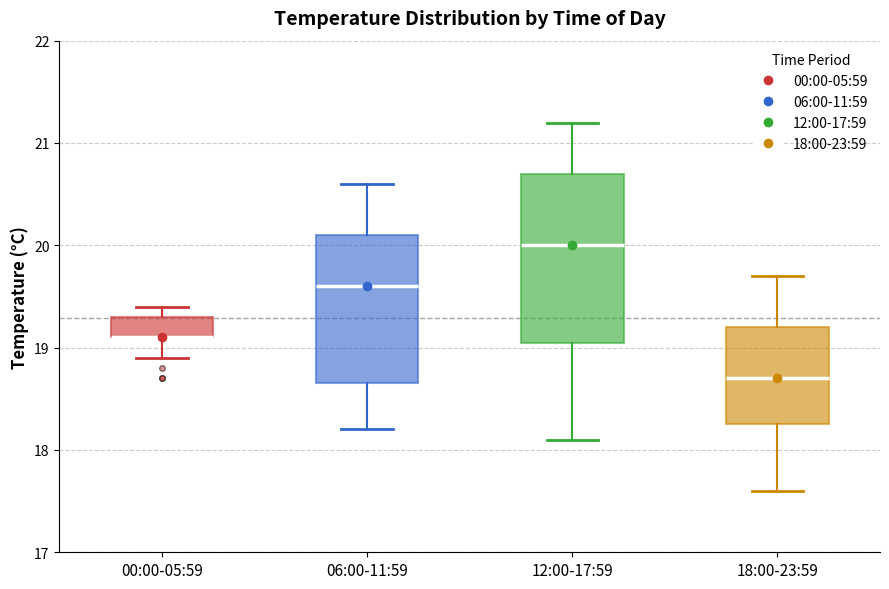

Where is the upper edge of the box for 18:00-23:59 on the y-axis? The values are not printed on the chart, so give them approximately, as read against the axis.

19.2